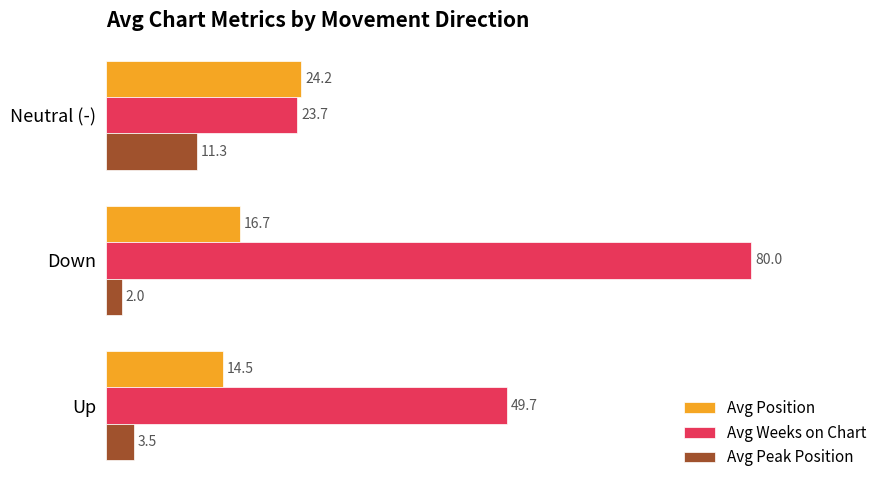

What is the difference between the second highest and minimum values in the Avg Peak Position series?

1.5